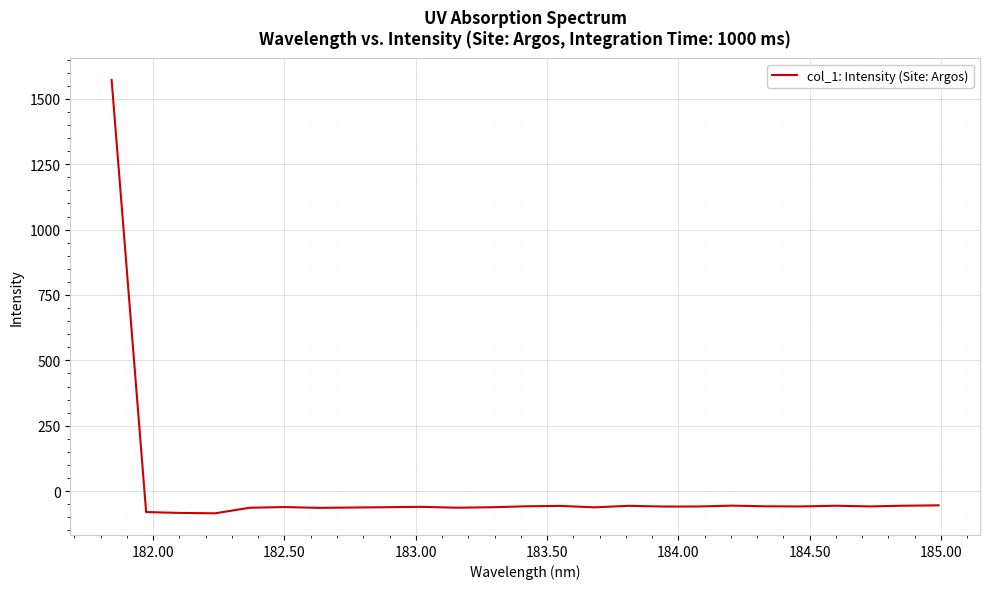

What is the smallest value displayed?

-84.7